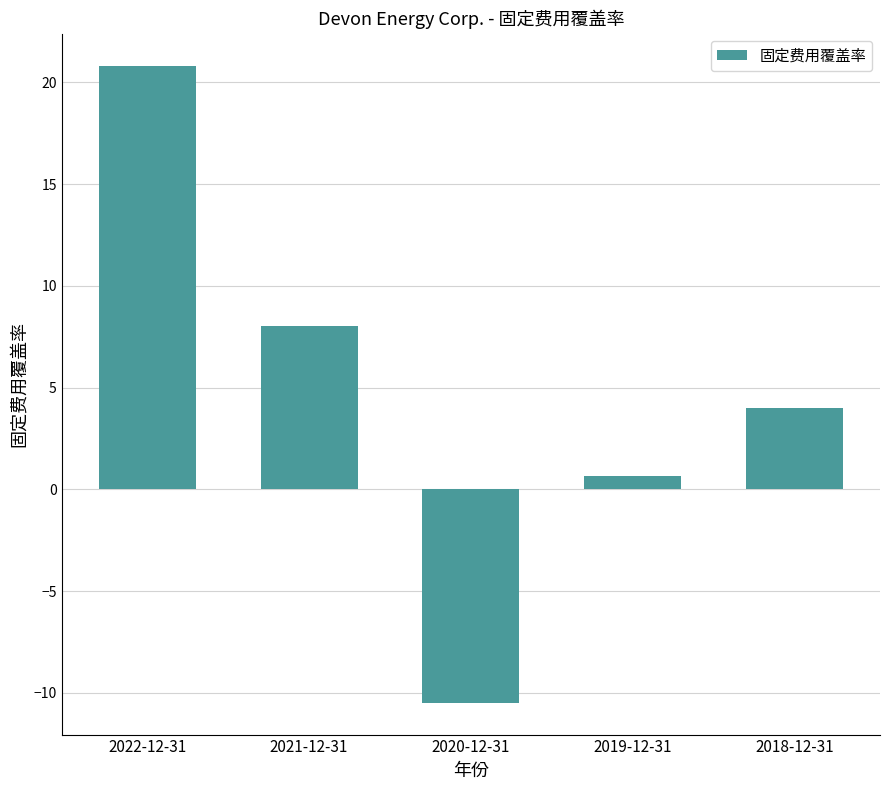

At which label is the value closest to 5?

2018-12-31